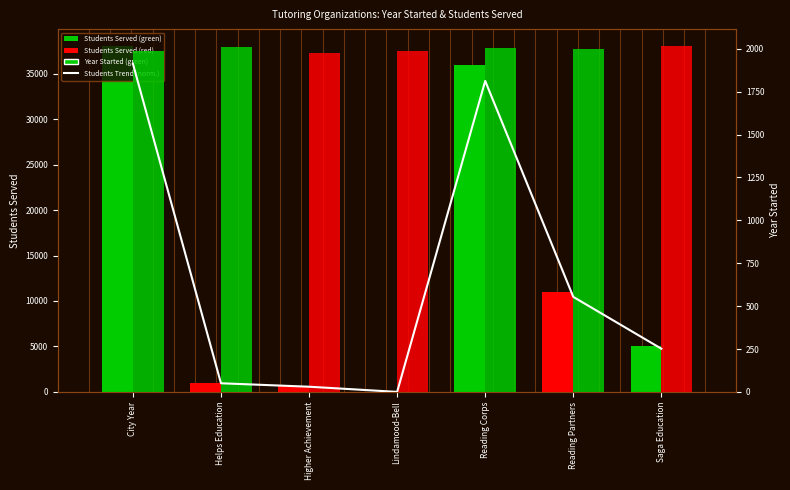

Rank the categories by value from highest to lowest.

City Year, Reading Corps, Reading Partners, Saga Education, Helps Education, Higher Achievement, Lindamood-Bell